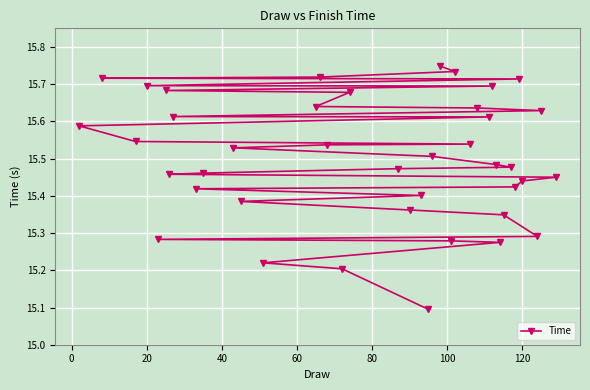

What is the smallest value displayed?

15.1